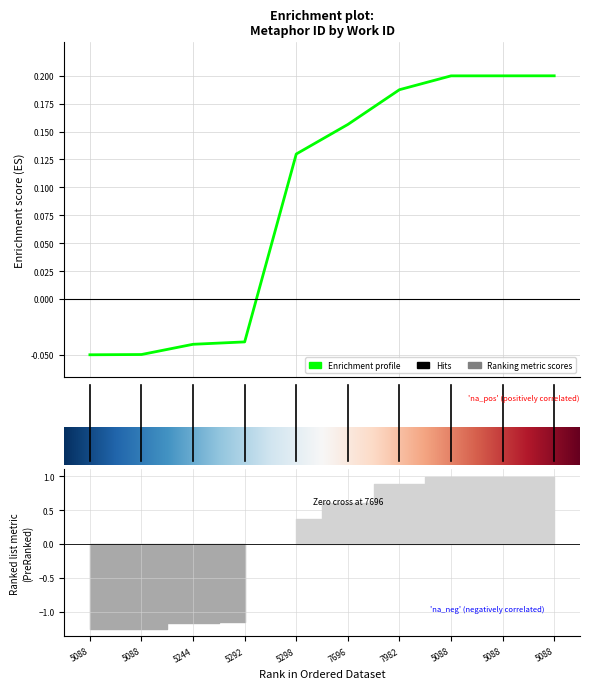

The value at 5088 is -0.0. True or false?

False